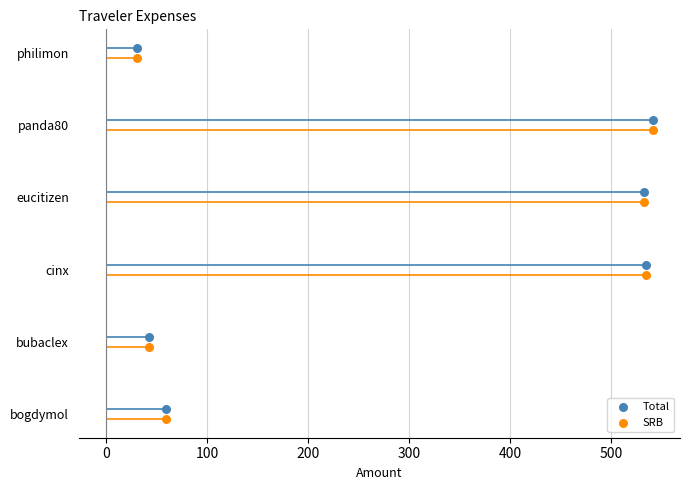

At how many categories does at least one series exceed 0?

6